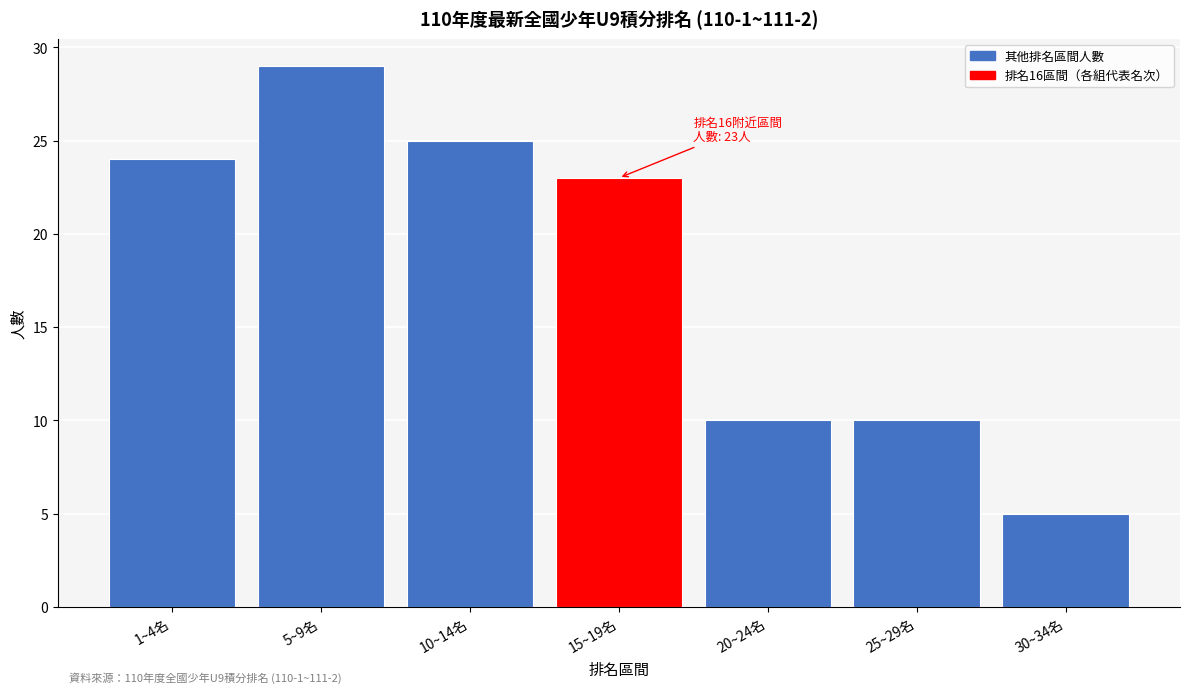

Reading left to right, list all the values displayed in this chart.

1~4名=24	5~9名=29	10~14名=25	15~19名=23	20~24名=10	25~29名=10	30~34名=5